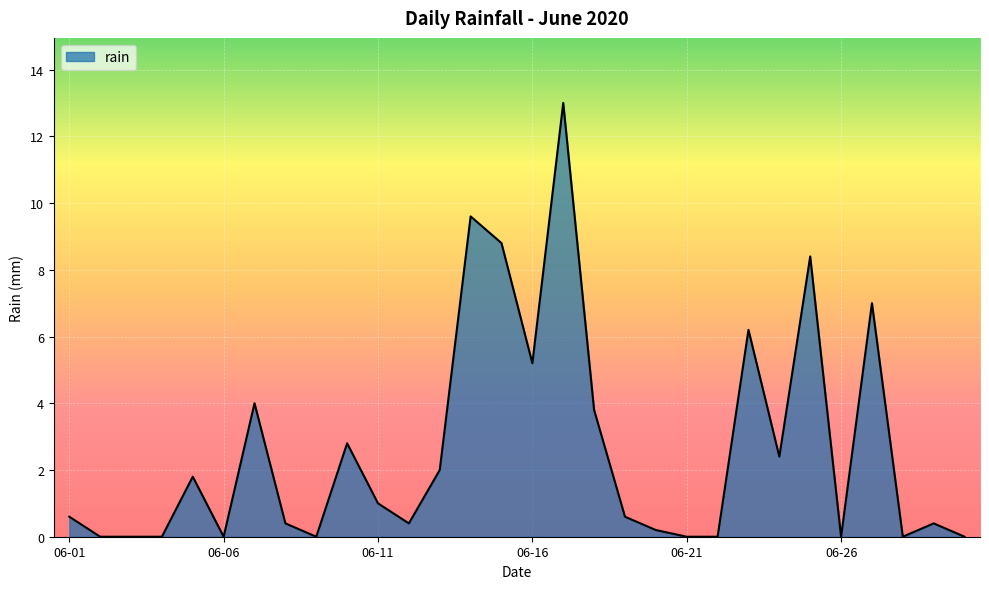

Reading left to right, list all the values displayed in this chart.

0.6	0.0	0.0	0.0	1.8	0.0	4.0	0.4	0.0	2.8	1.0	0.4	2.0	9.6	8.8	5.2	13.0	3.8	0.6	0.2	0.0	0.0	6.2	2.4	8.4	0.0	7.0	0.0	0.4	0.0